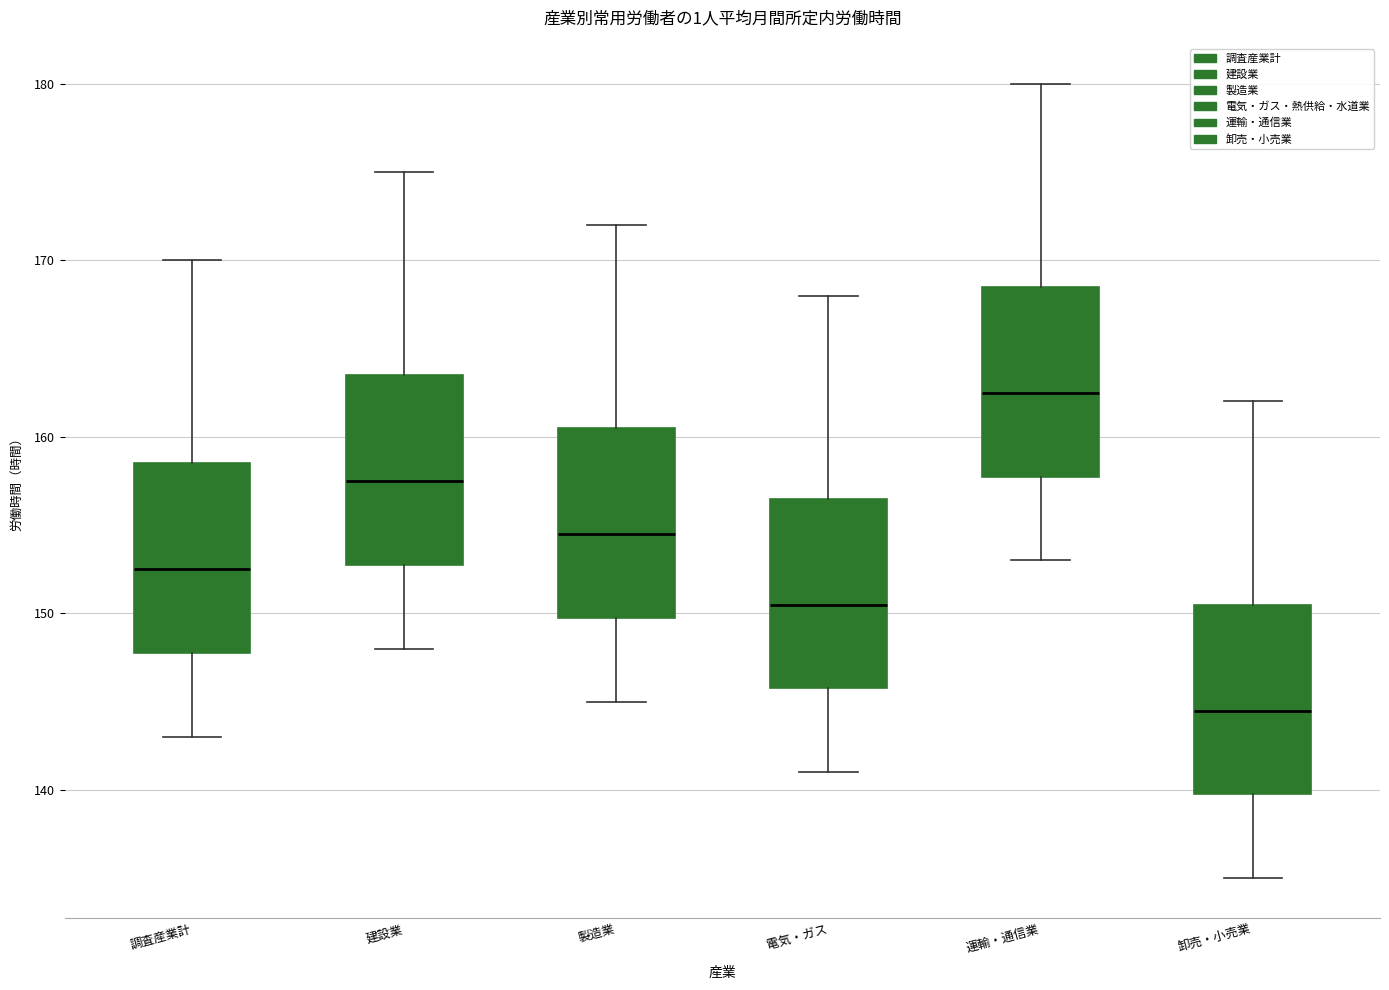

Reading left to right, read every box against the y-axis: the position of its median line, the range the box covers, and the ends of its whiskers. The values are not printed on the chart, so give them approximately, as read against the axis.

調査産業計: median 153, box 148 to 159, whiskers 143 to 170
建設業: median 158, box 153 to 164, whiskers 148 to 175
製造業: median 155, box 150 to 161, whiskers 145 to 172
電気・ガス: median 151, box 146 to 157, whiskers 141 to 168
運輸・通信業: median 163, box 158 to 169, whiskers 153 to 180
卸売・小売業: median 145, box 140 to 151, whiskers 135 to 162